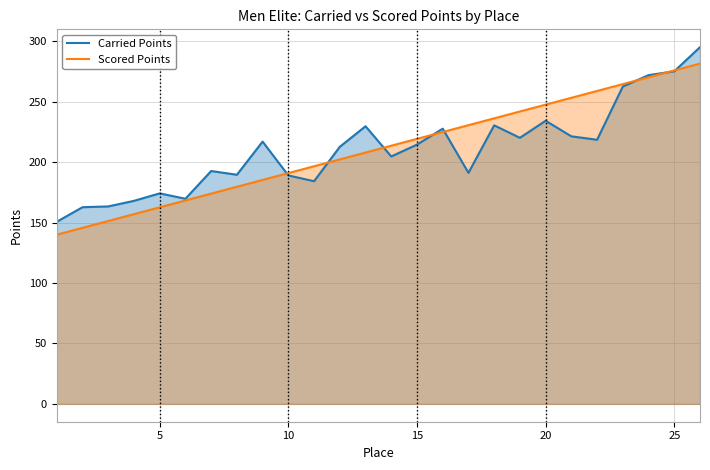

Rank the series by their average value, from lowest to highest.

Carried Points, Scored Points